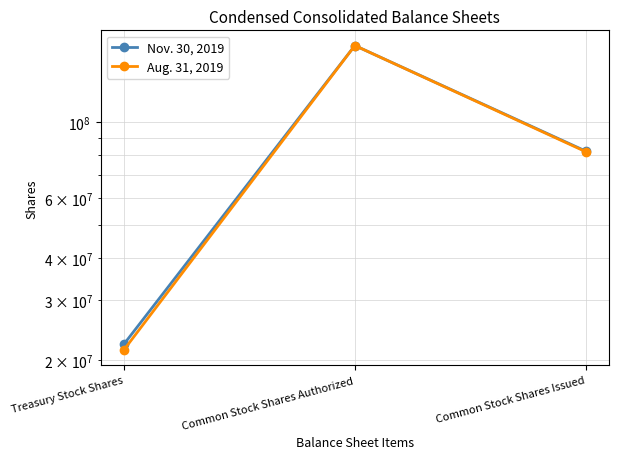

Is it true that Nov. 30, 2019 equals 35616164 at Treasury Stock Shares?

False